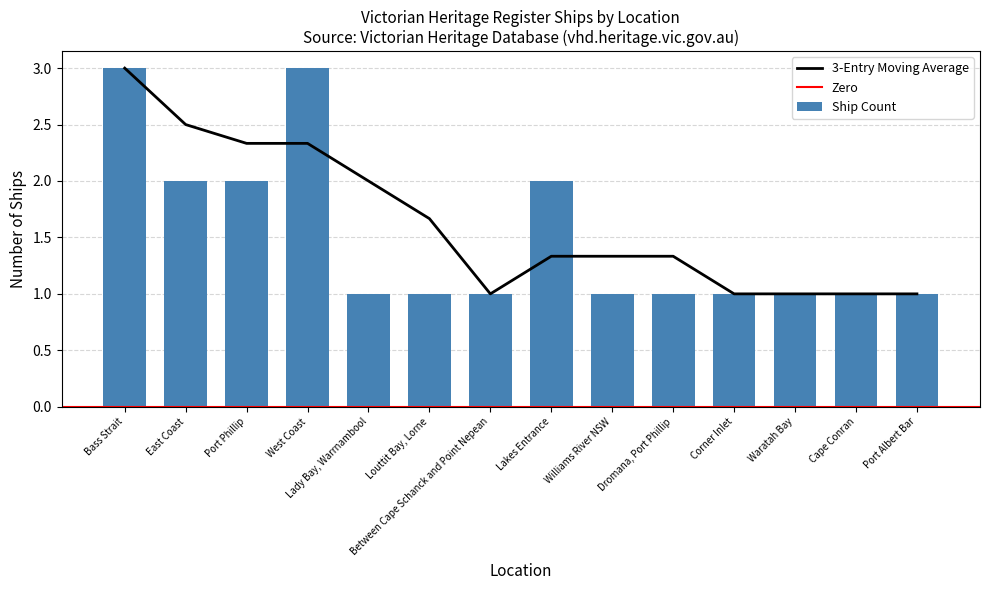

What is the sum of all values?

21